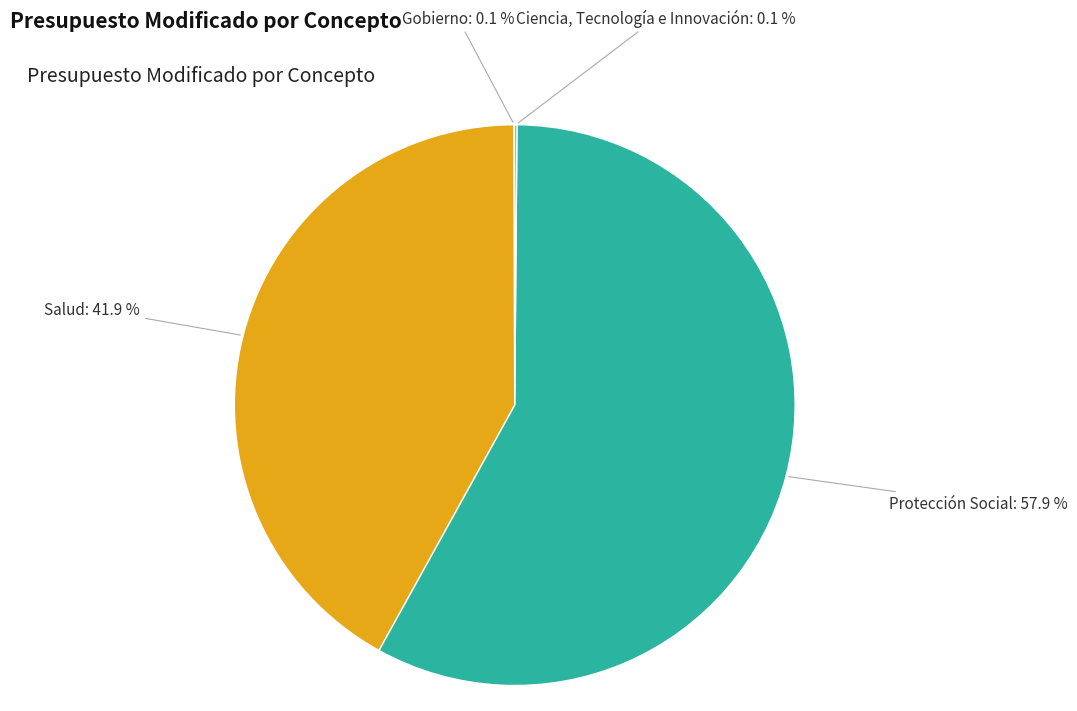

Is there a majority slice in this chart?

Yes